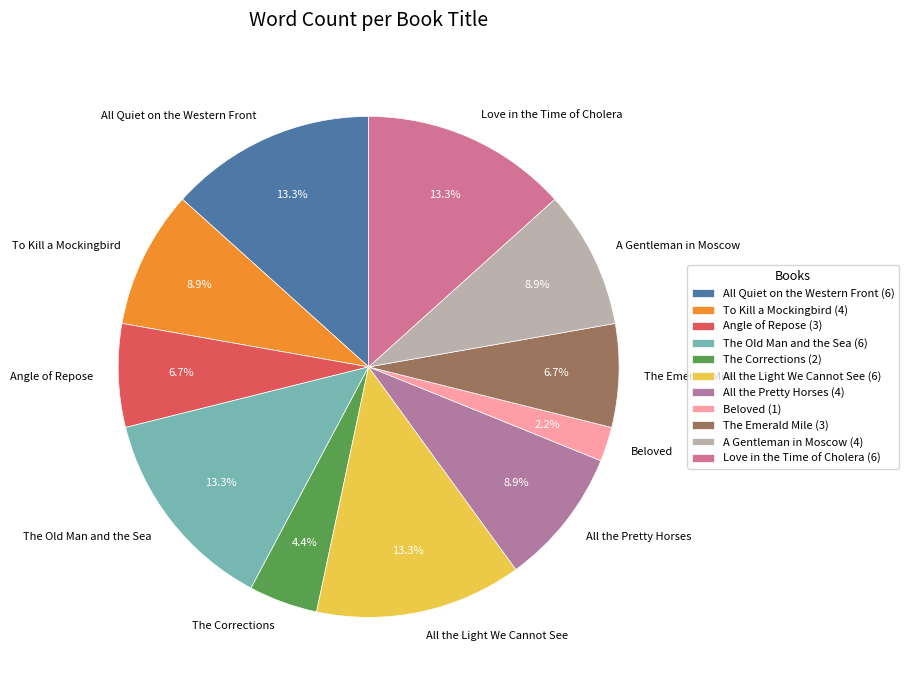

The Love in the Time of Cholera slice represents 13% of the pie. True or false?

True